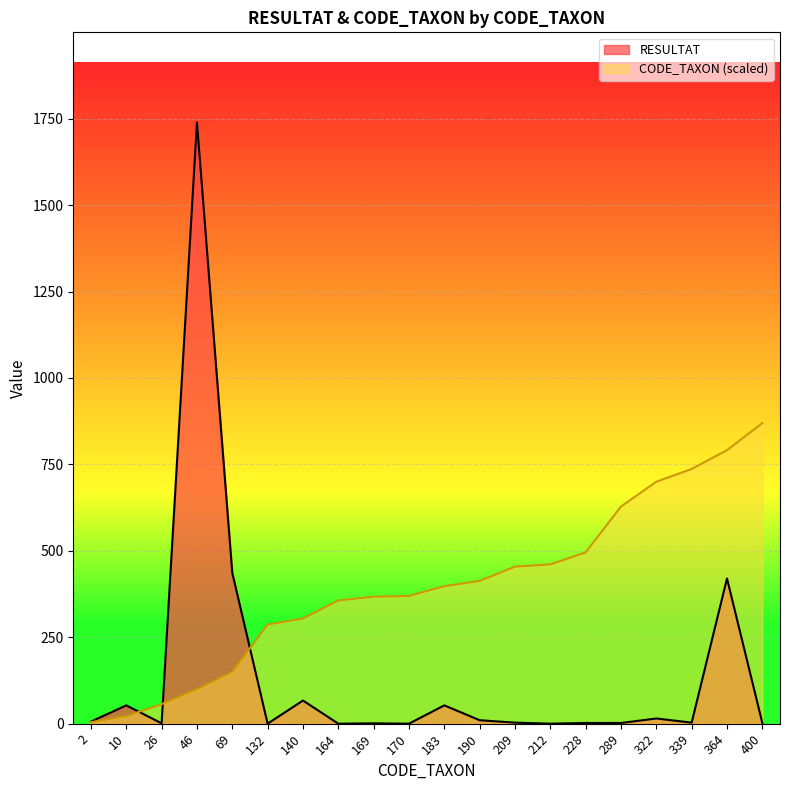

At which label does RESULTAT reach its minimum?

132